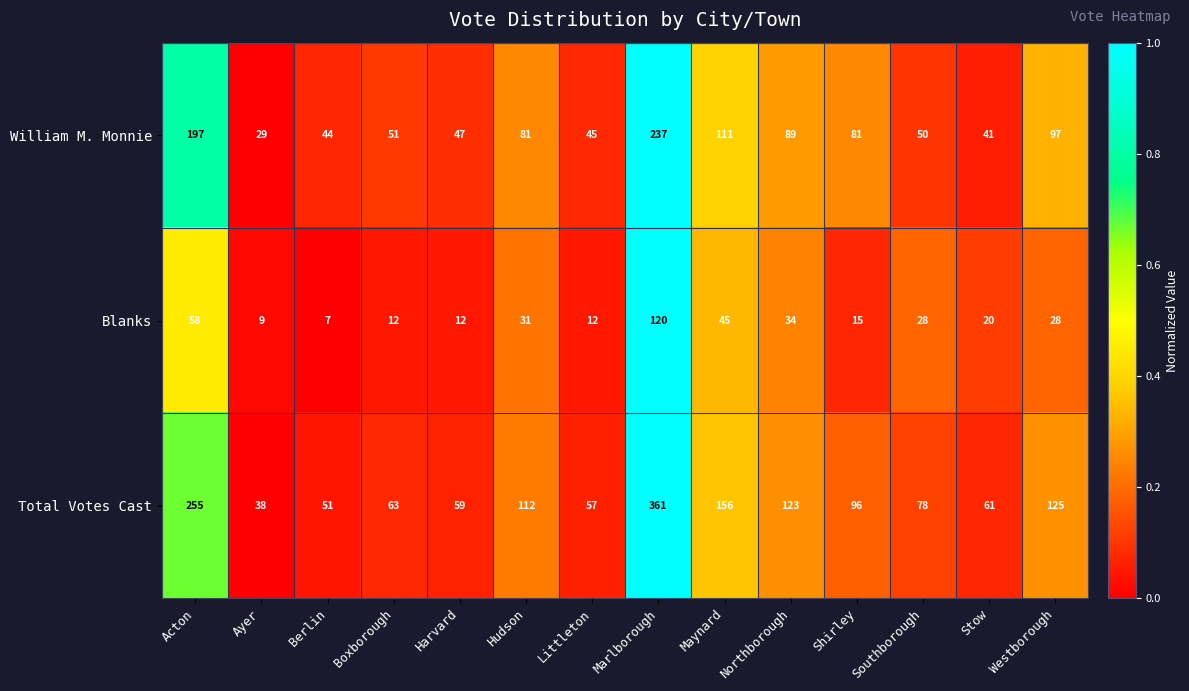

Read the Blanks value at Ayer, to the nearest 10.

10